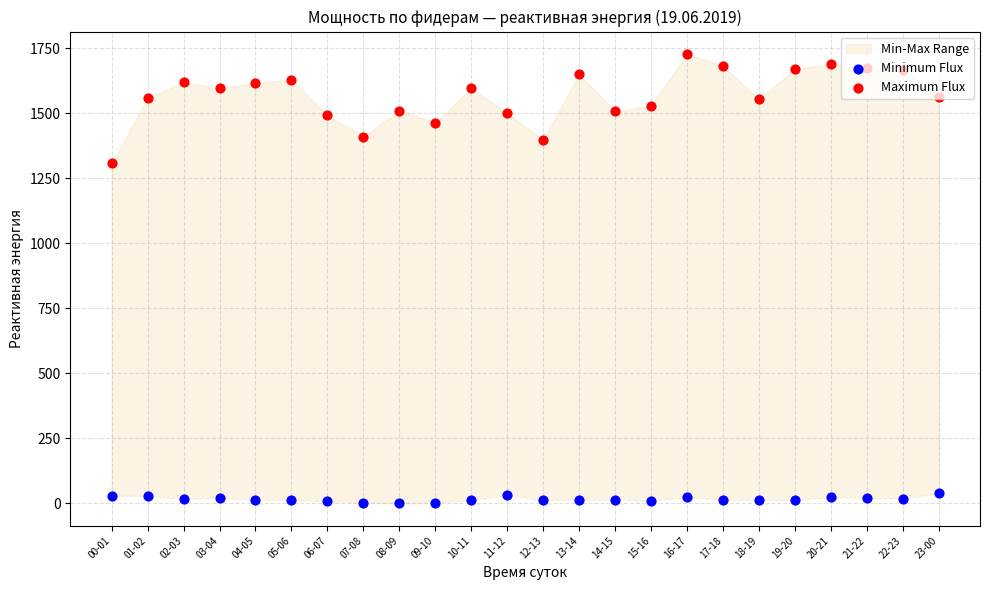

Which series has the largest Y range (max minus min)?

Maximum Flux